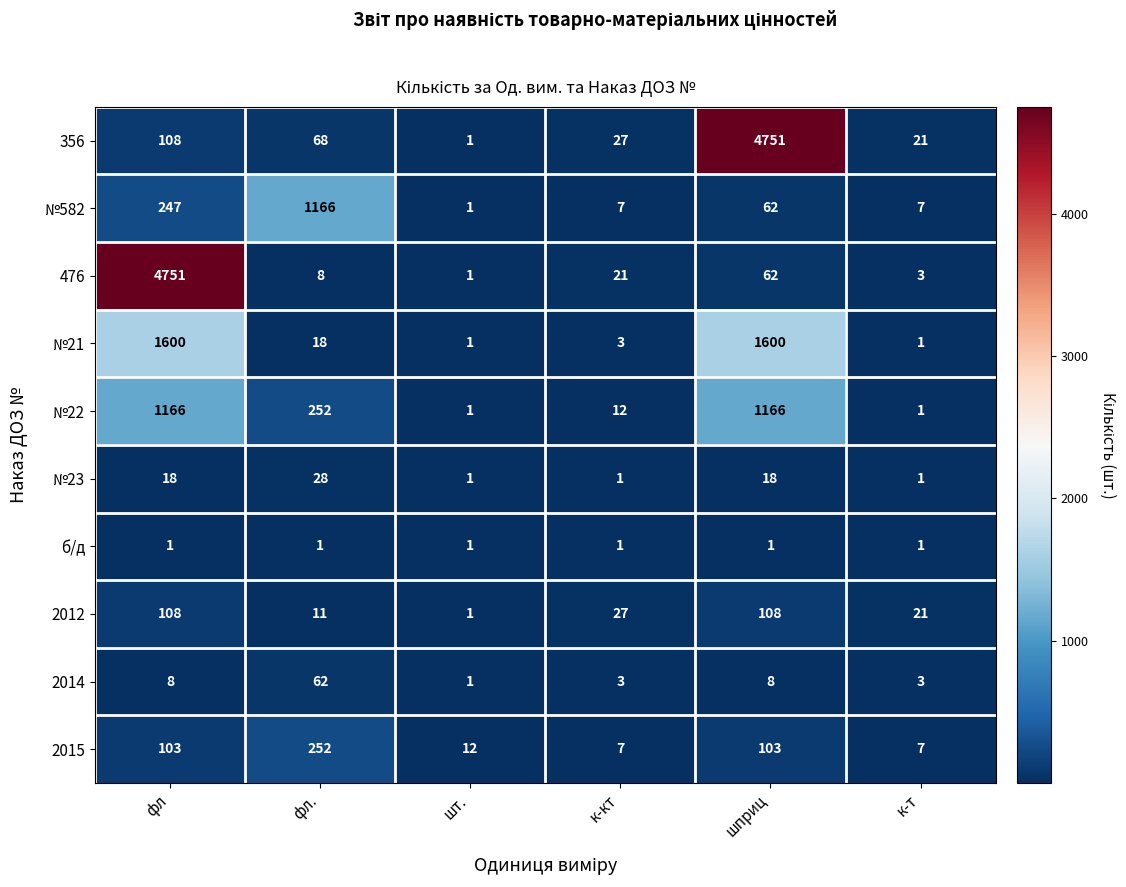

Which series changed the most between фл and шприц?

476